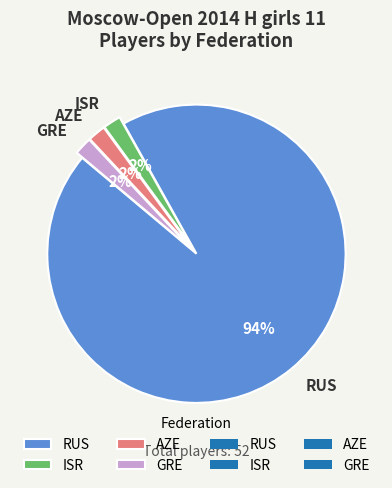

What percentage is the AZE slice, to the nearest percent?

2%